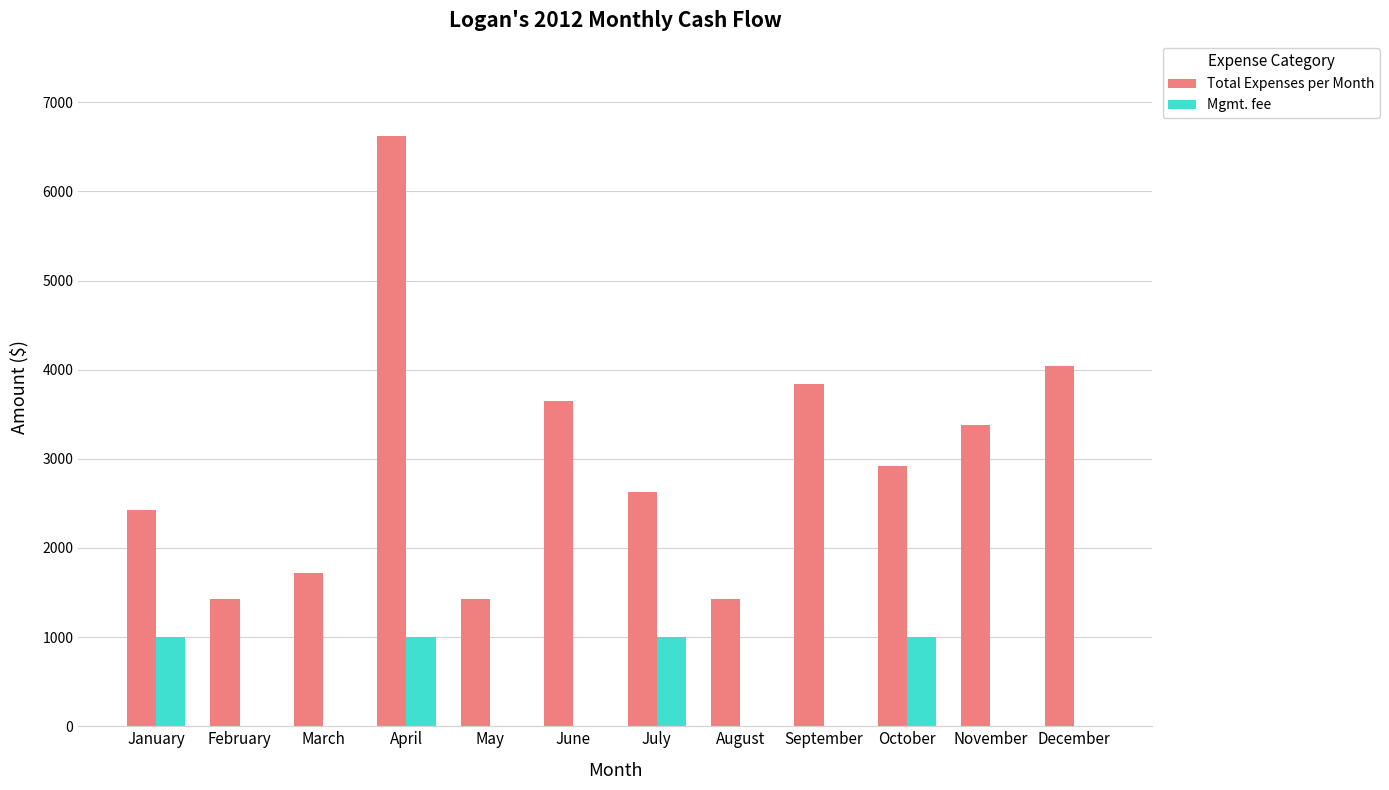

What is the sum of all Mgmt. fee values?

4000.0